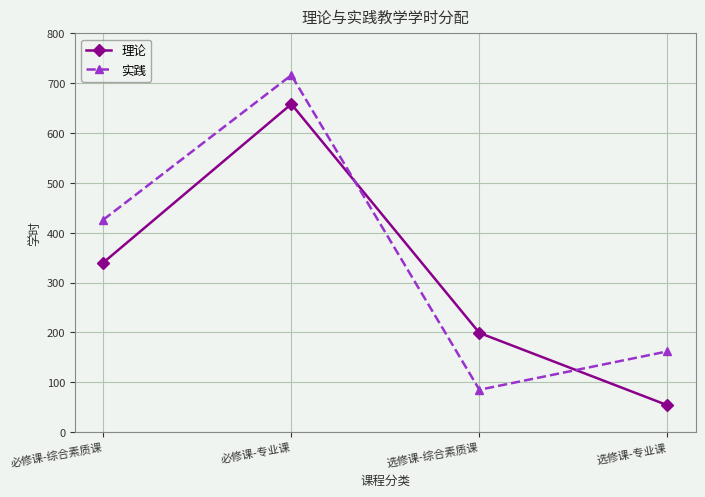

How many 实践 values are between 162 and 716?

3